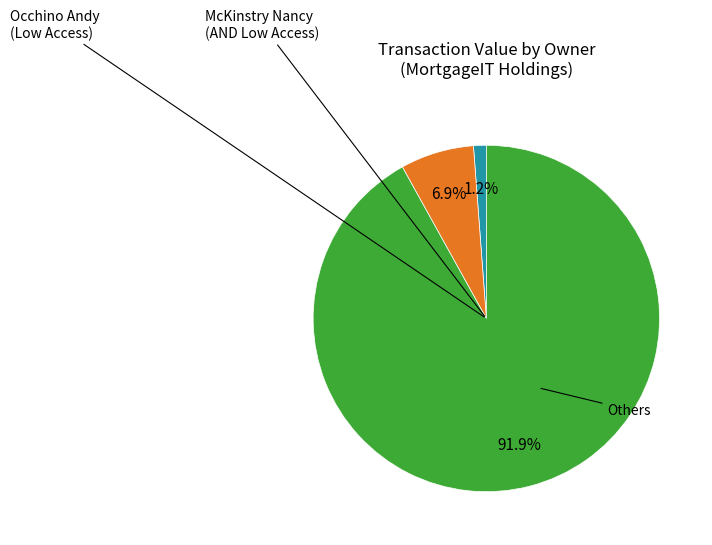

How many slices are in this pie chart?

3